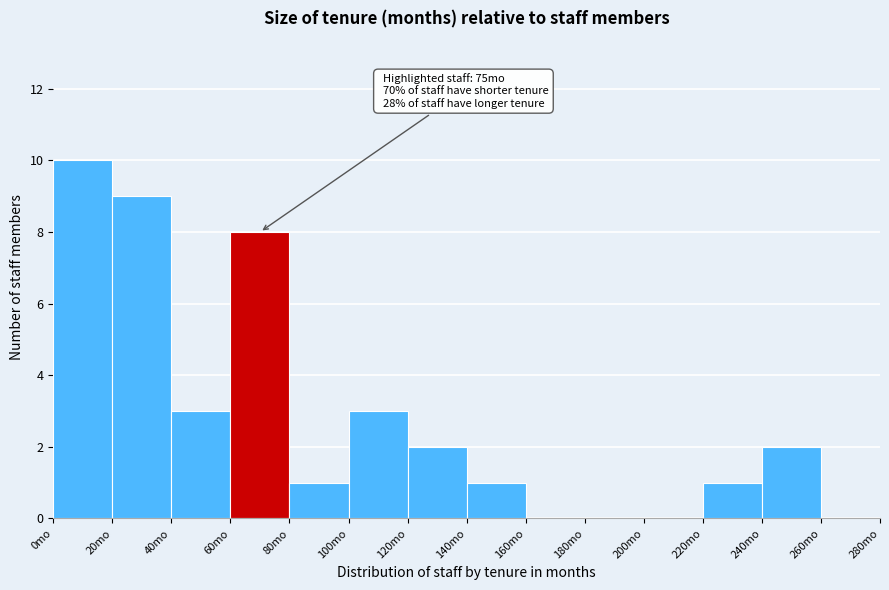

Over which range of the x-axis is the bar tallest?

0 to 20